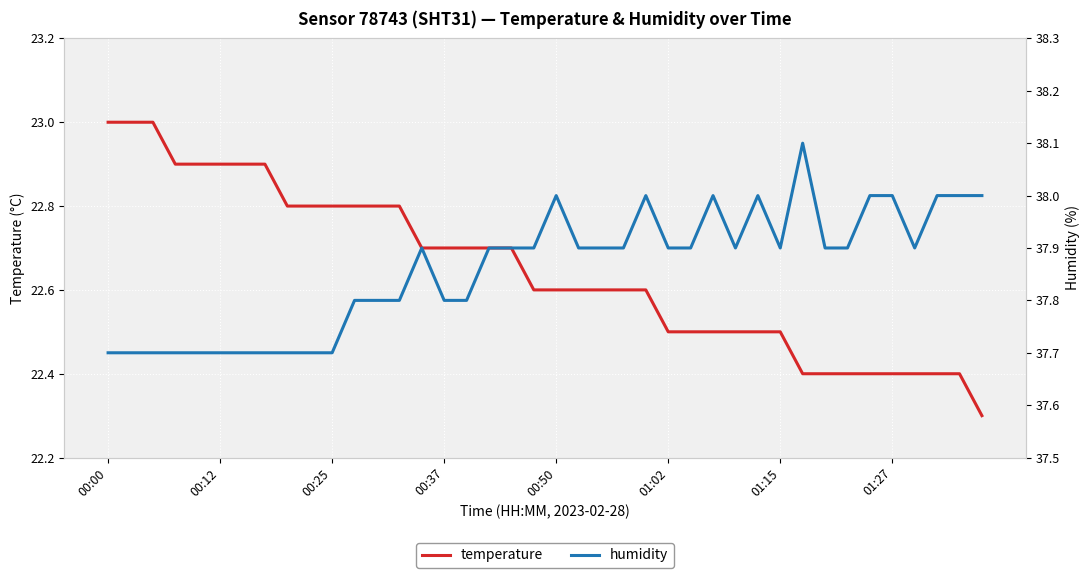

What is the lowest value of the temperature series?

22.3